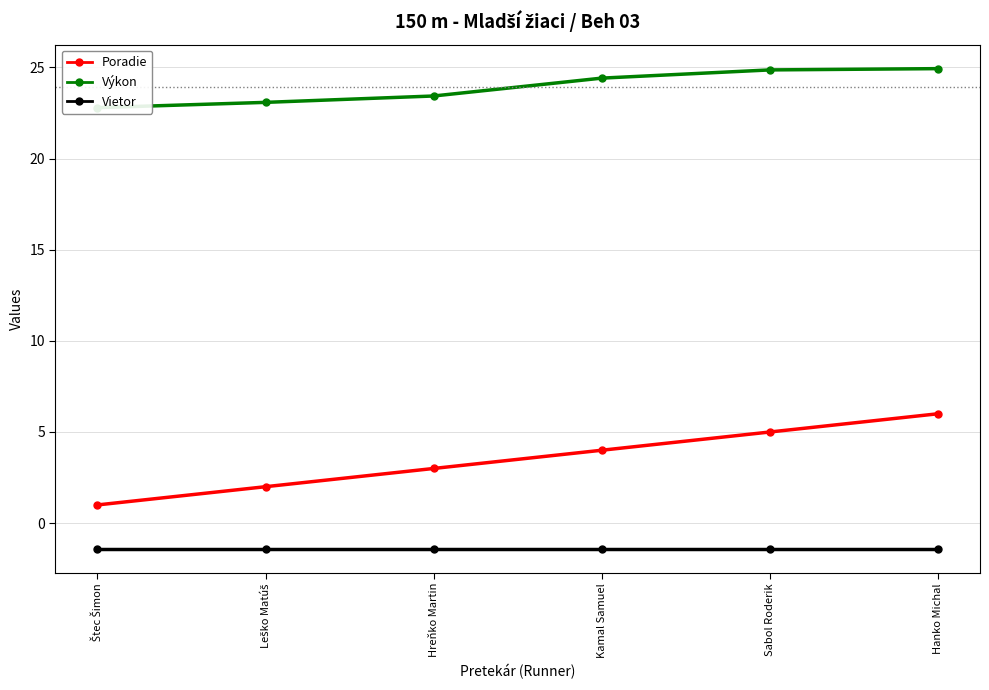

Reading left to right, list all the values displayed in this chart.

Poradie: Štec Šimon=1.0	Leško Matúš=2.0	Hreňko Martin=3.0	Kamal Samuel=4.0	Sabol Roderik=5.0	Hanko Michal=6.0
Výkon: Štec Šimon=22.8	Leško Matúš=23.1	Hreňko Martin=23.4	Kamal Samuel=24.4	Sabol Roderik=24.9	Hanko Michal=24.9
Vietor: Štec Šimon=-1.4	Leško Matúš=-1.4	Hreňko Martin=-1.4	Kamal Samuel=-1.4	Sabol Roderik=-1.4	Hanko Michal=-1.4